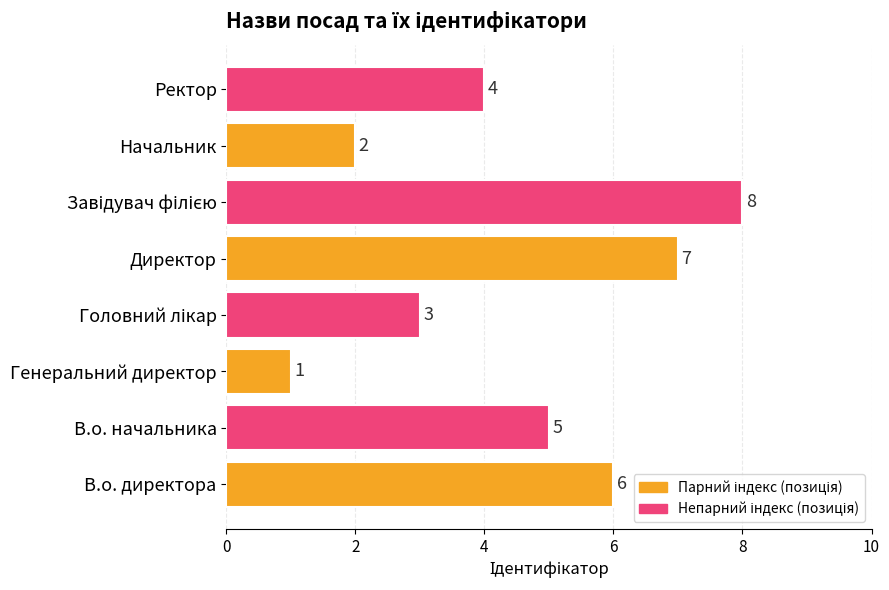

What is the difference between the maximum and minimum values?

7